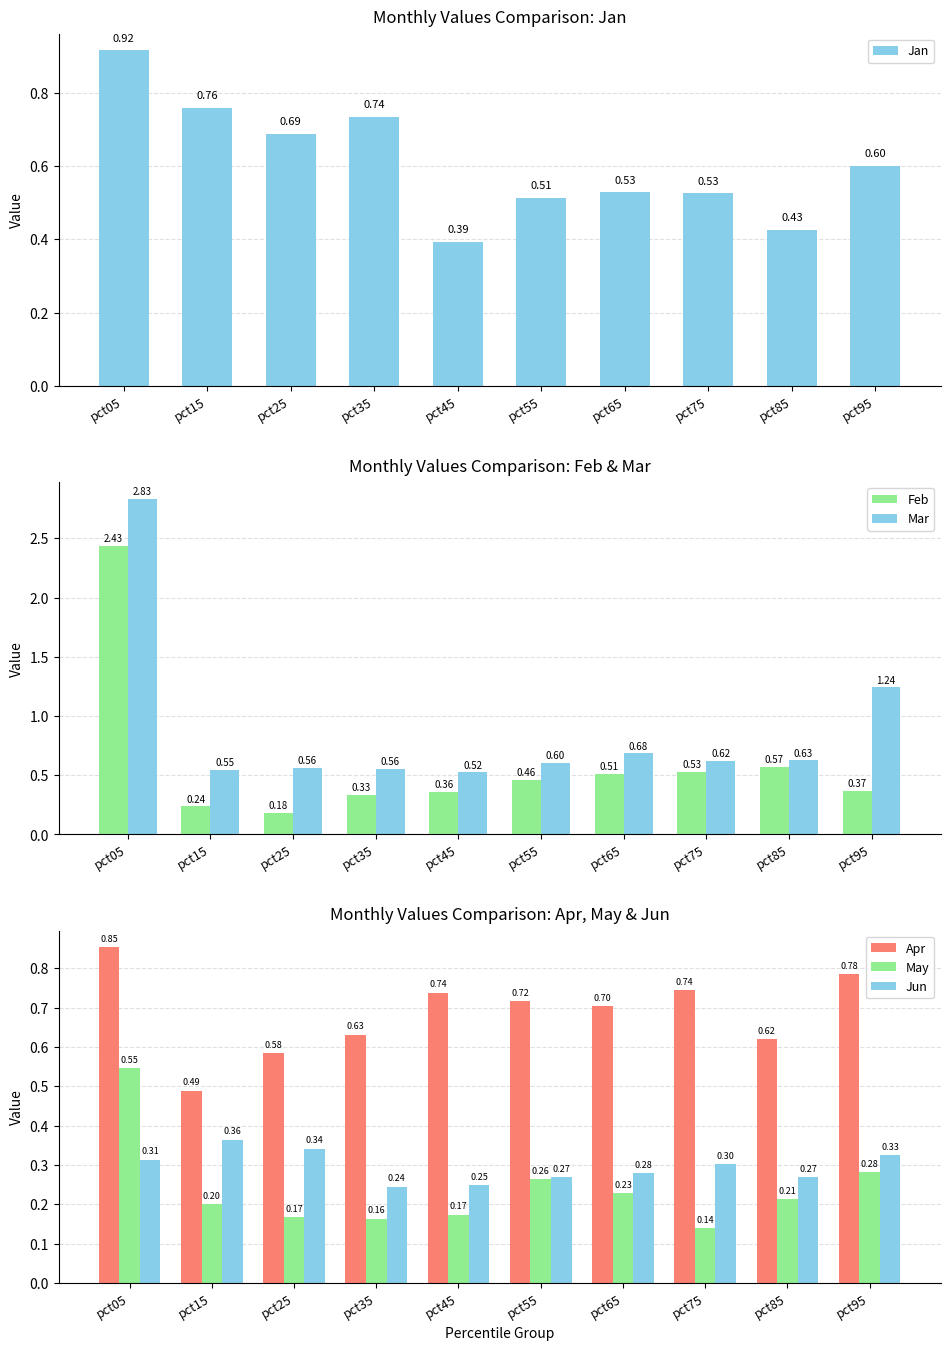

Read the Jun value at pct25.

0.3